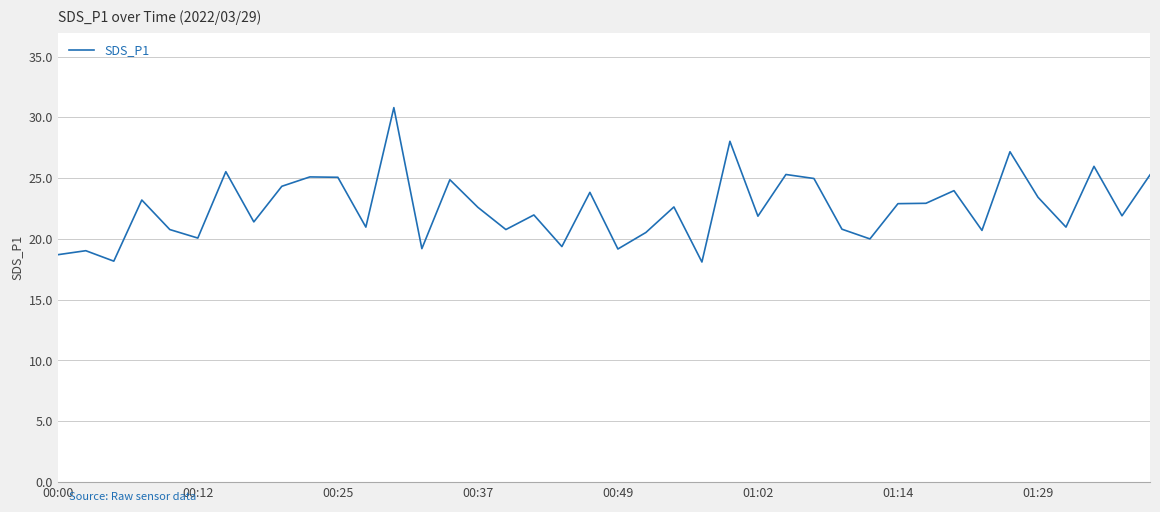

Count the number of data series in this chart.

1